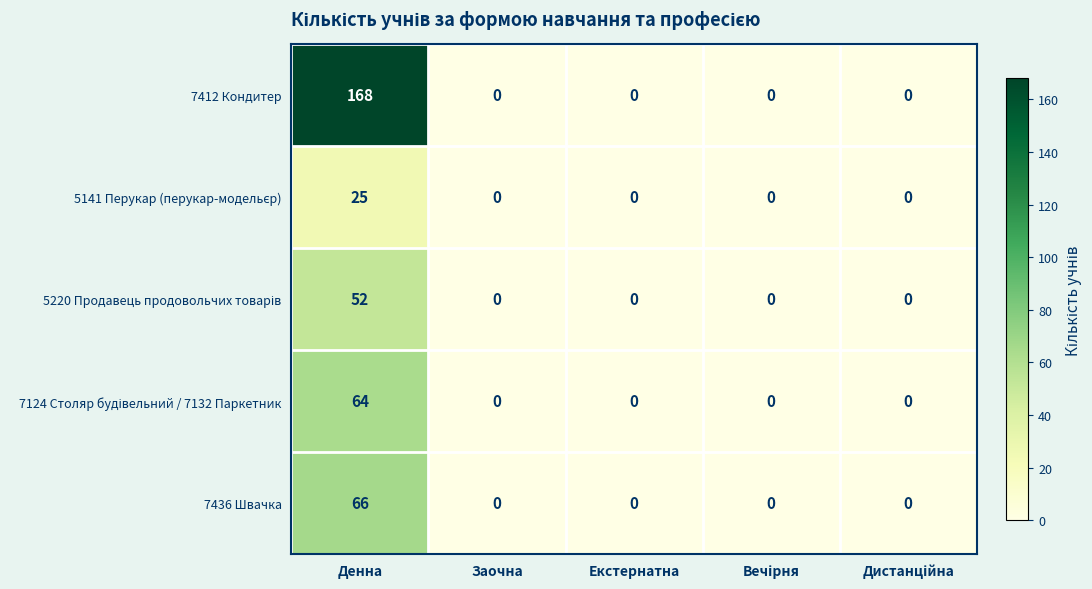

Which series has the widest spread of values?

7412 Кондитер